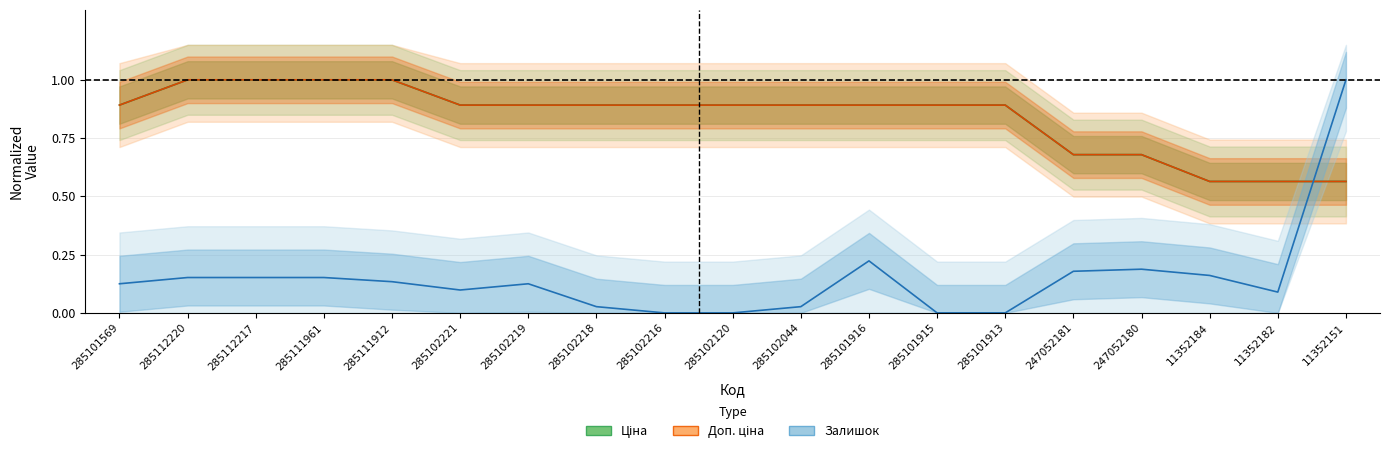

What is the total value across all series at 285102219?

1.9